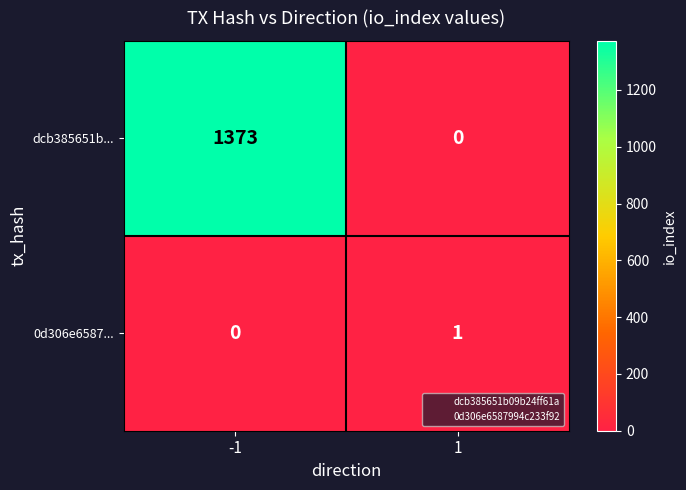

What is the sum of all dcb385651b... values?

1373